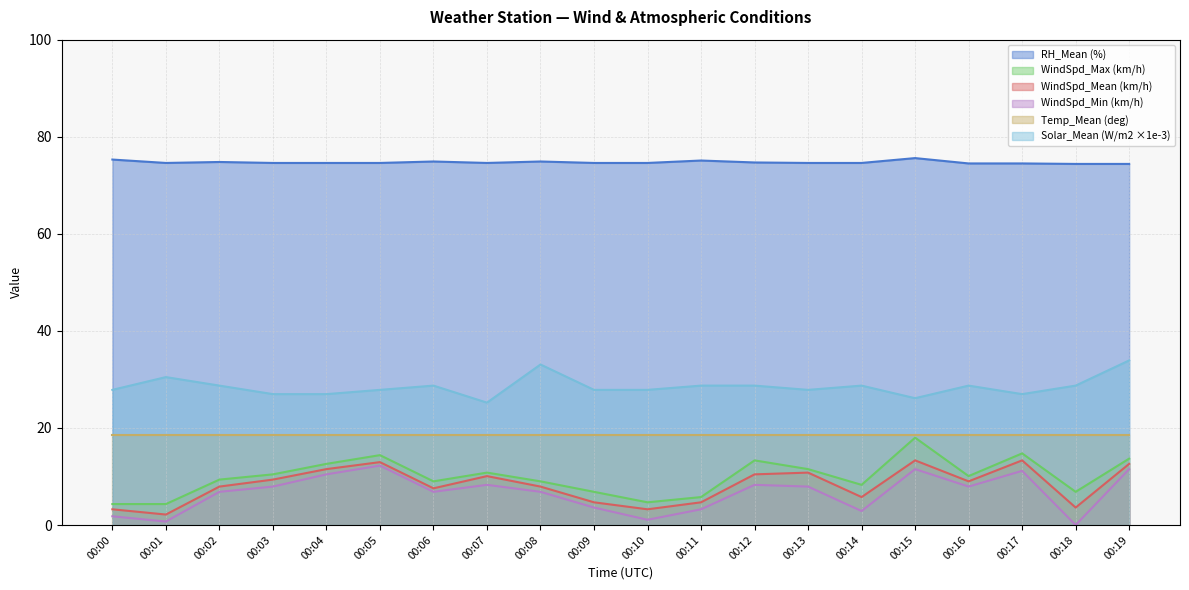

What is the value of the WindSpd_Max (km/h) point at the 11th from the left?

4.7